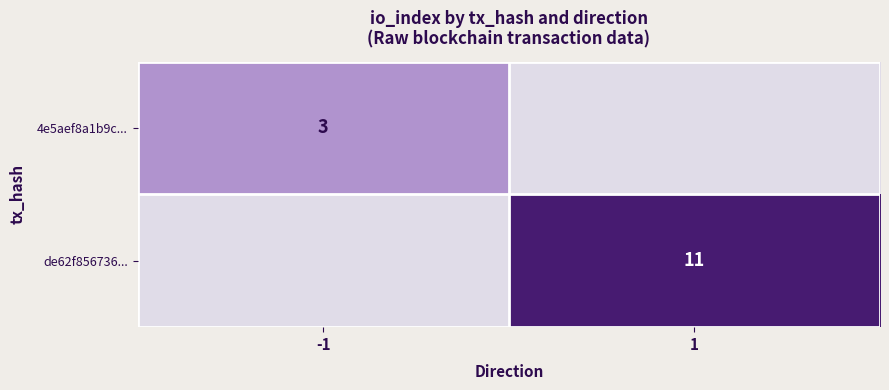

The de62f856736... series shows 11 at 1. True or false?

True